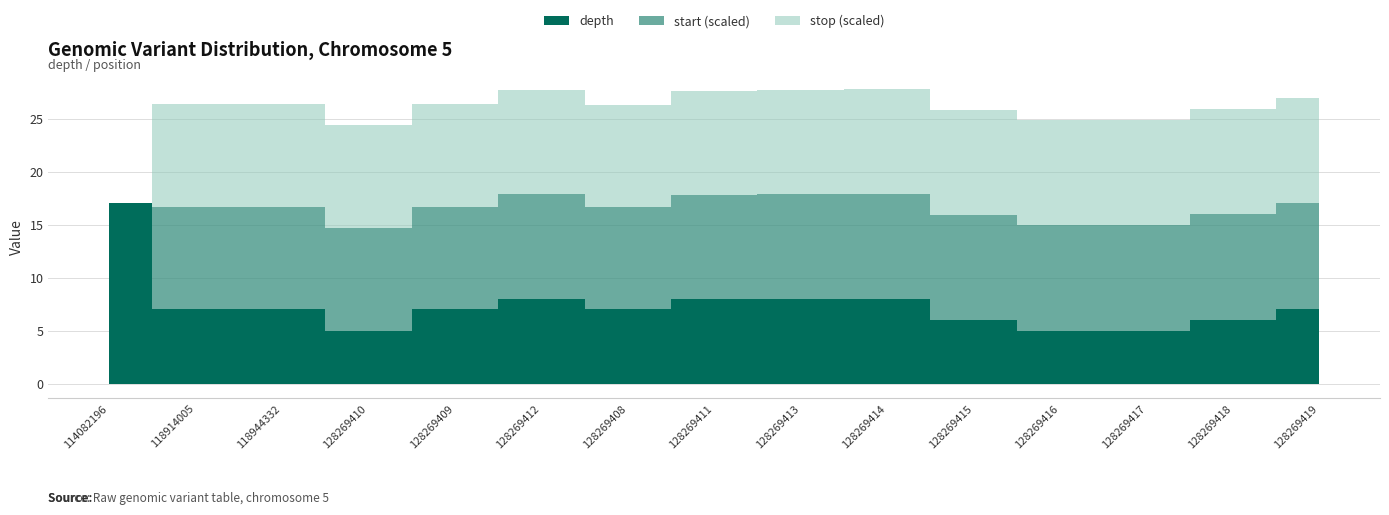

Which category has the lowest value across all series?

128269410